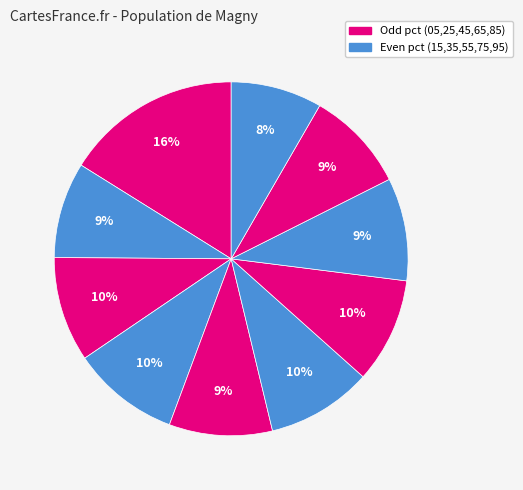

How many segments does this pie chart have?

10